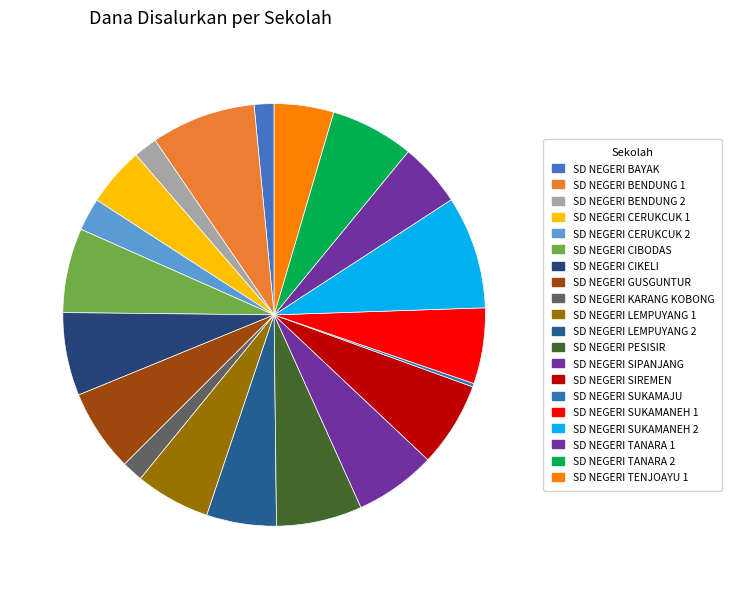

To the nearest percent, what is the average slice percentage?

5%